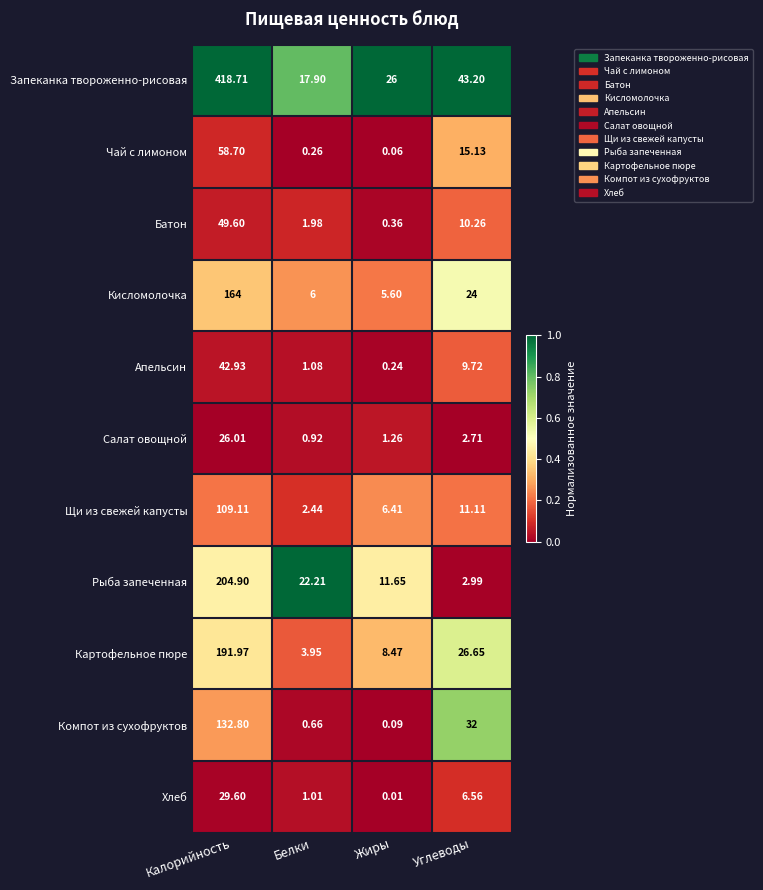

List the series in order of their peak value, highest first.

Запеканка твороженно-рисовая, Рыба запеченная, Картофельное пюре, Кисломолочка, Компот из сухофруктов, Щи из свежей капусты, Чай с лимоном, Батон, Апельсин, Хлеб, Салат овощной